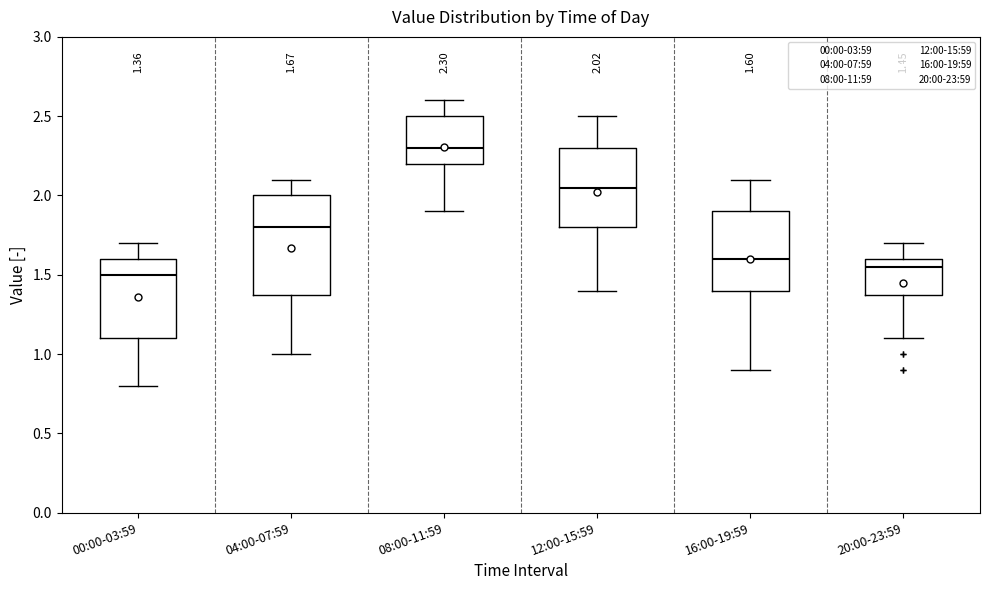

Which box is the tallest, from its lower edge to its upper edge?

04:00-07:59